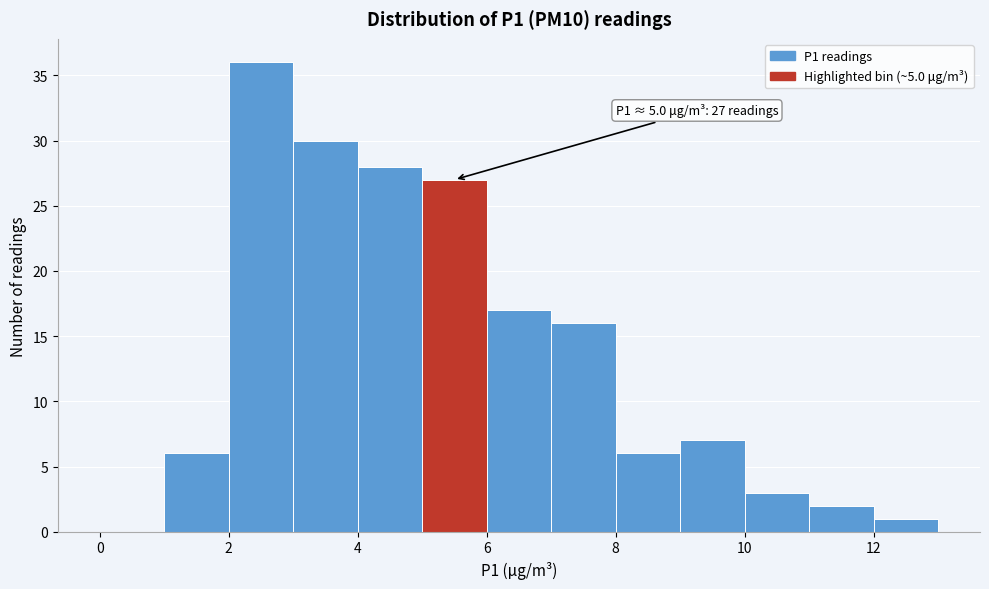

Over which range of the x-axis is the bar tallest?

2 to 3